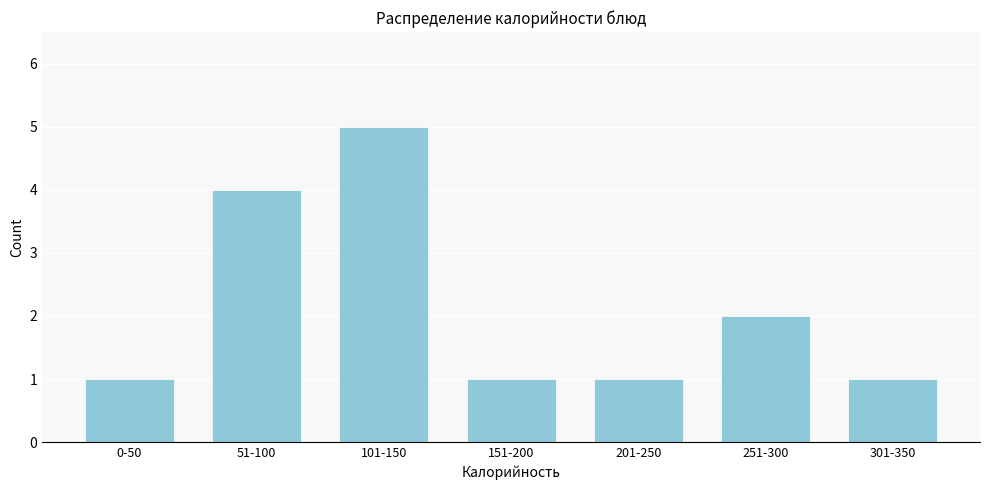

Reading right to left, transcribe all the data shown in this chart.

1	2	1	1	5	4	1